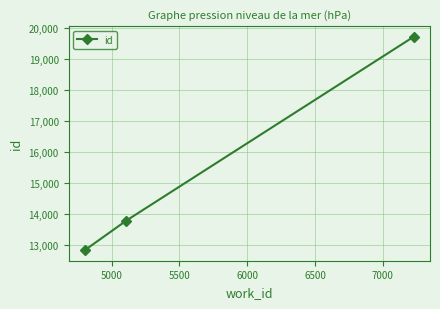

Reading right to left, what are all the values shown in this chart?

19720	13795	12849